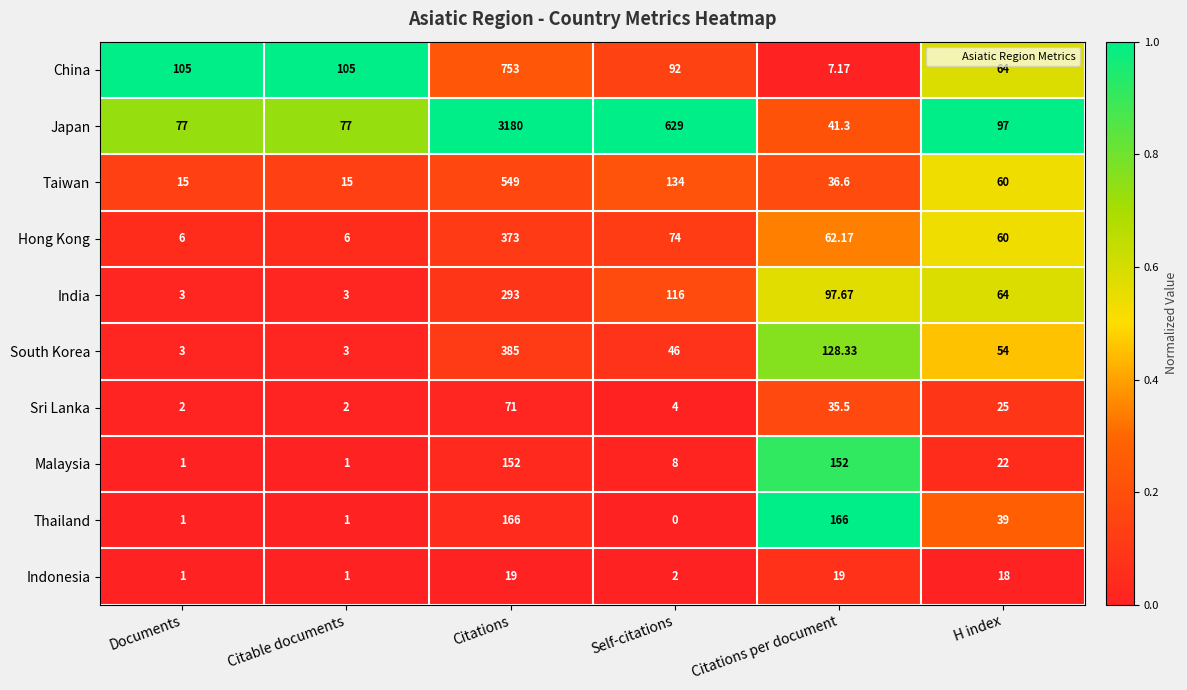

Which series has the largest range (max minus min)?

Japan